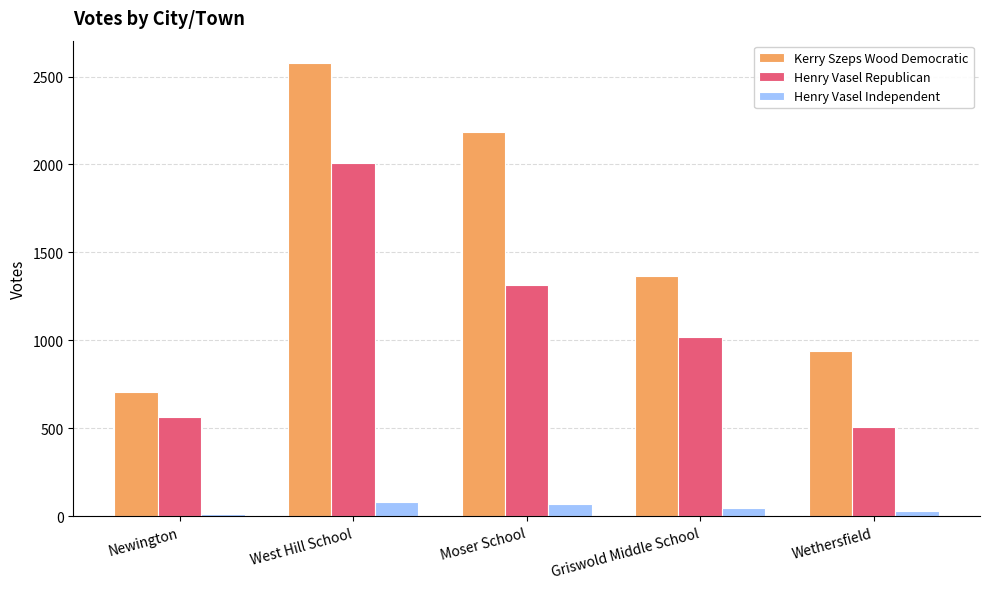

What is the spread (max minus min) of values at Wethersfield?

911